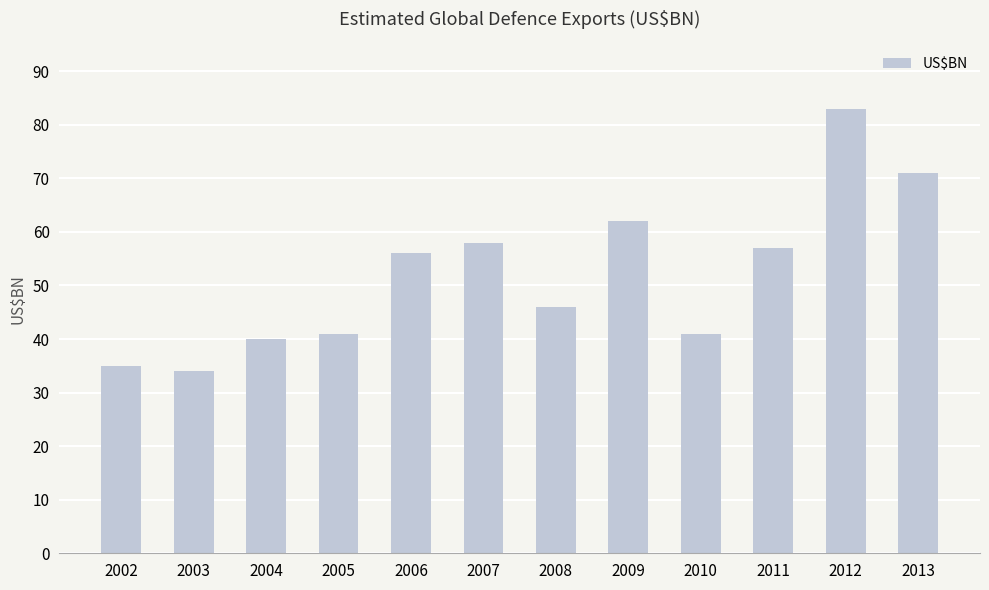

What is the value of the 3rd bar from the left?

40